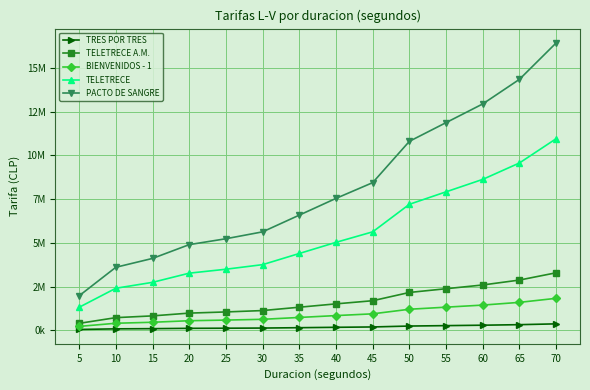

What are all the series names shown in the legend?

TRES POR TRES, TELETRECE A.M., BIENVENIDOS - 1, TELETRECE, PACTO DE SANGRE